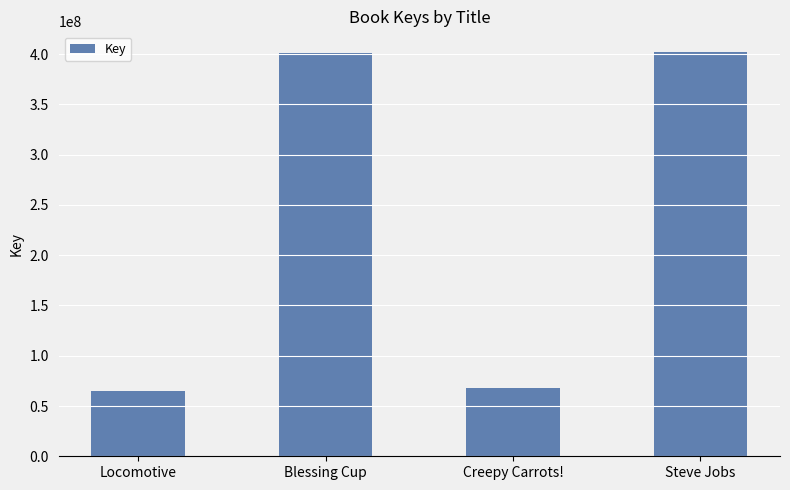

Read the value at Creepy Carrots!, to the nearest 10.

68271680